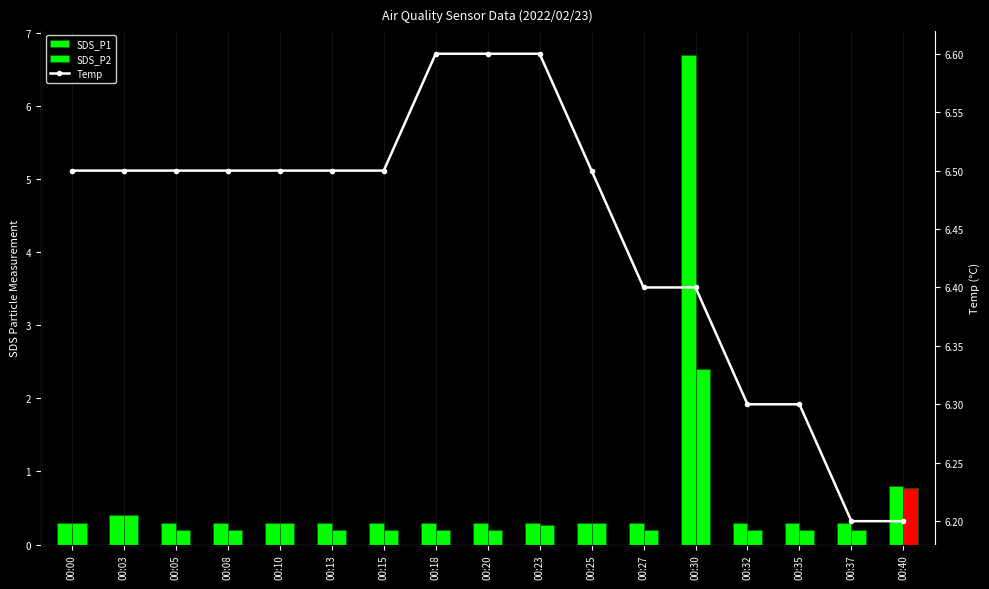

Is it true that SDS_P1 equals 0.3 at 00:32?

True